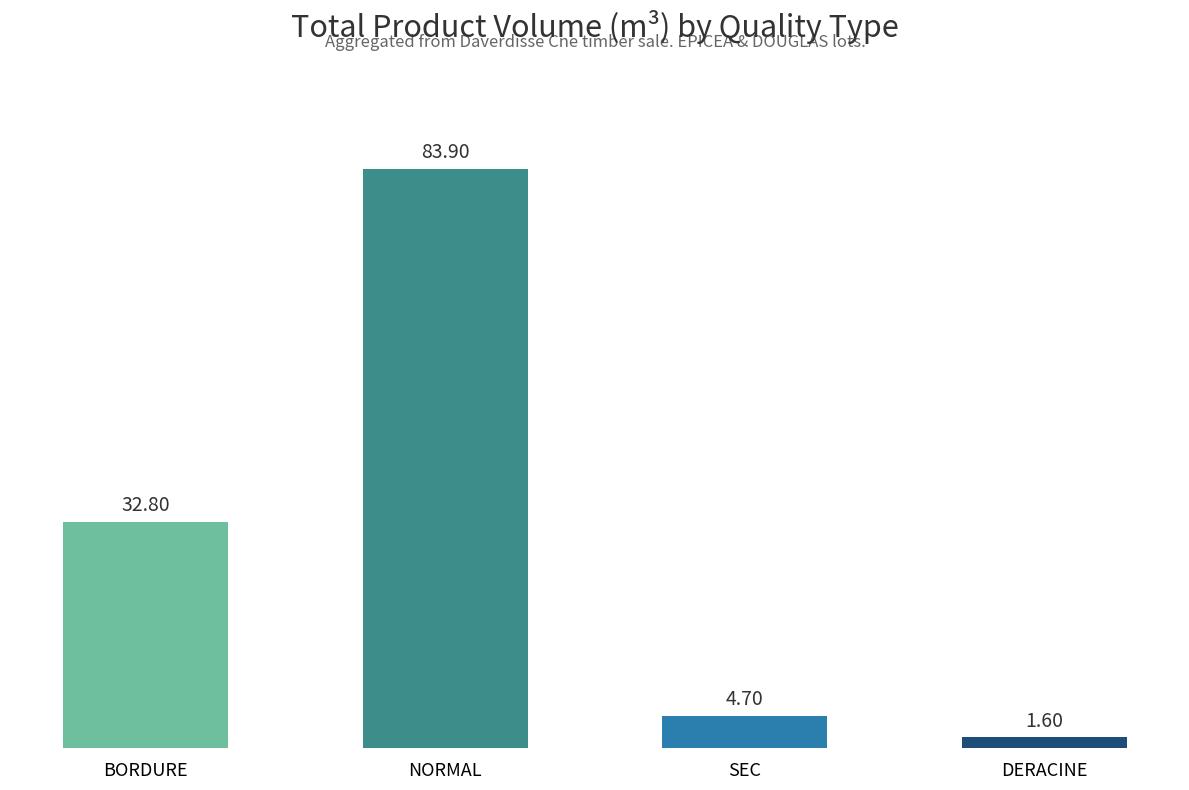

What is the smallest value displayed?

1.6